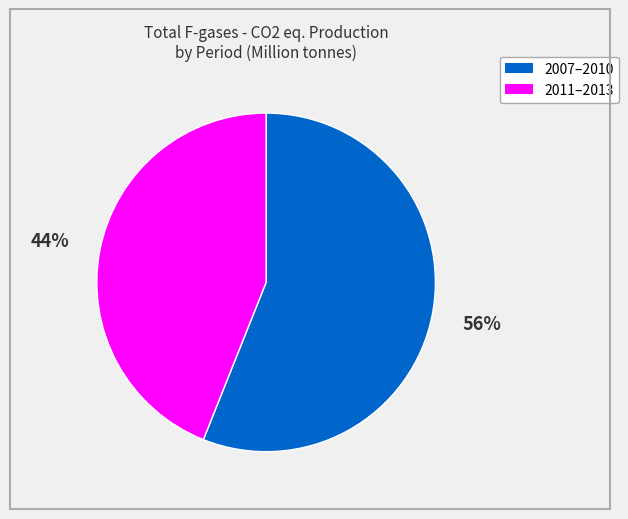

Is there any slice that represents more than half of the pie?

Yes